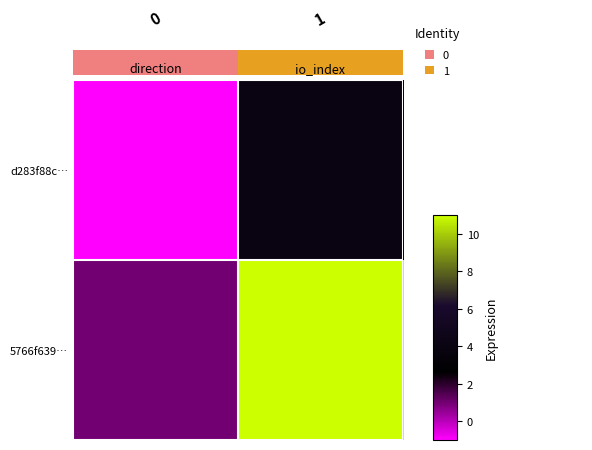

How many d283f88c… values are between -1 and 4?

2